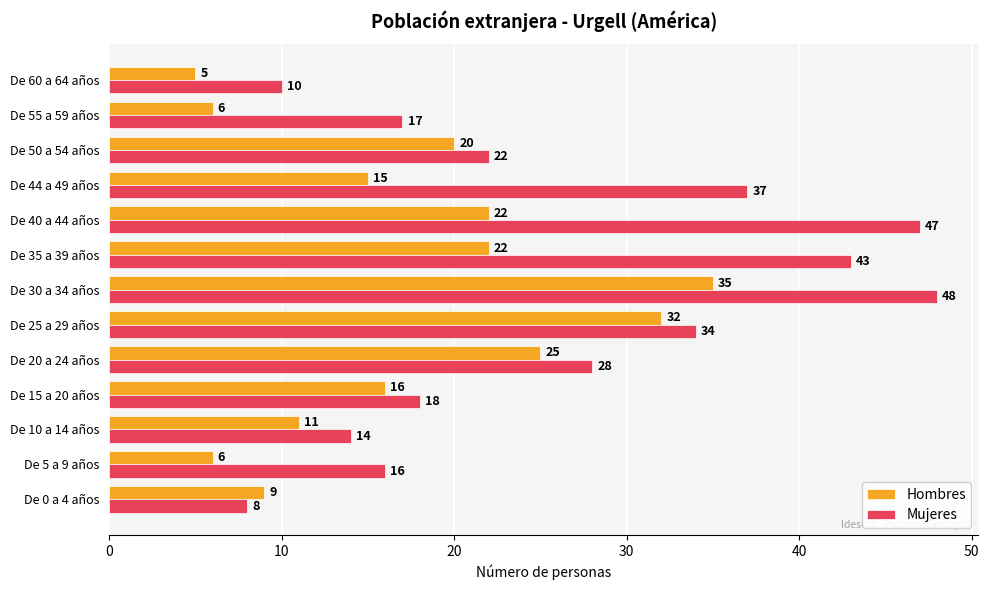

At which category is the sum across all series the highest?

De 30 a 34 años